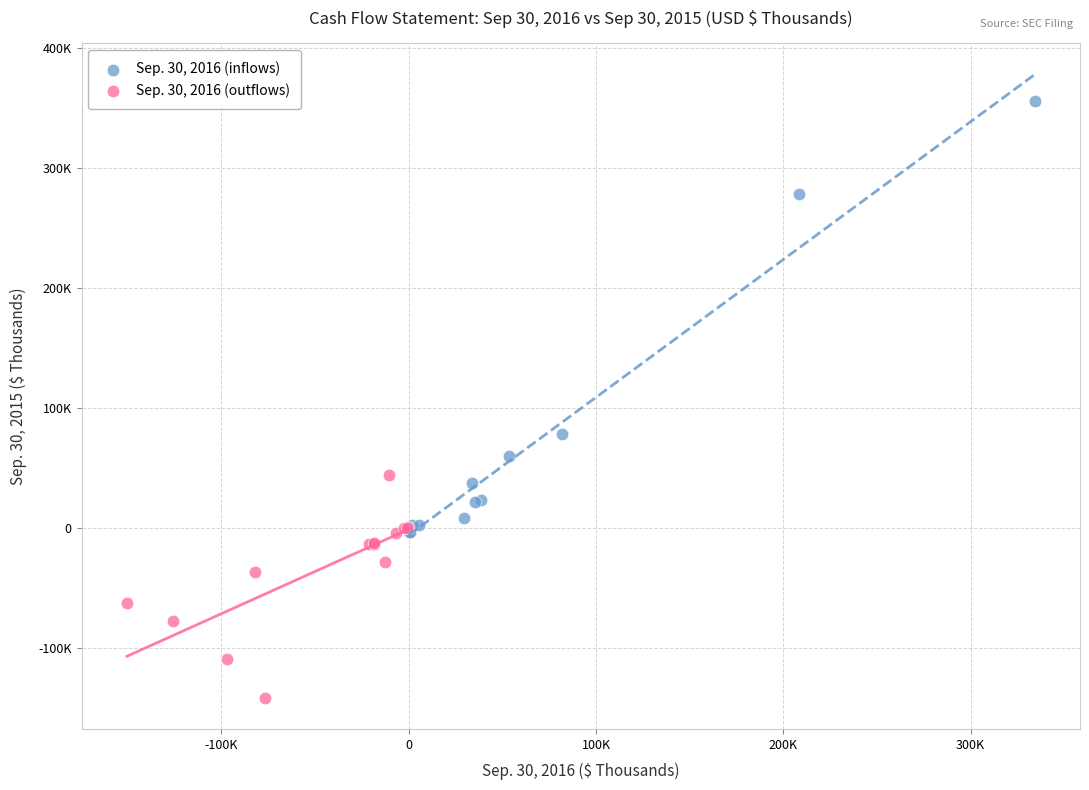

What are all the series names shown in the legend?

Sep. 30, 2016 (inflows), Sep. 30, 2016 (outflows)